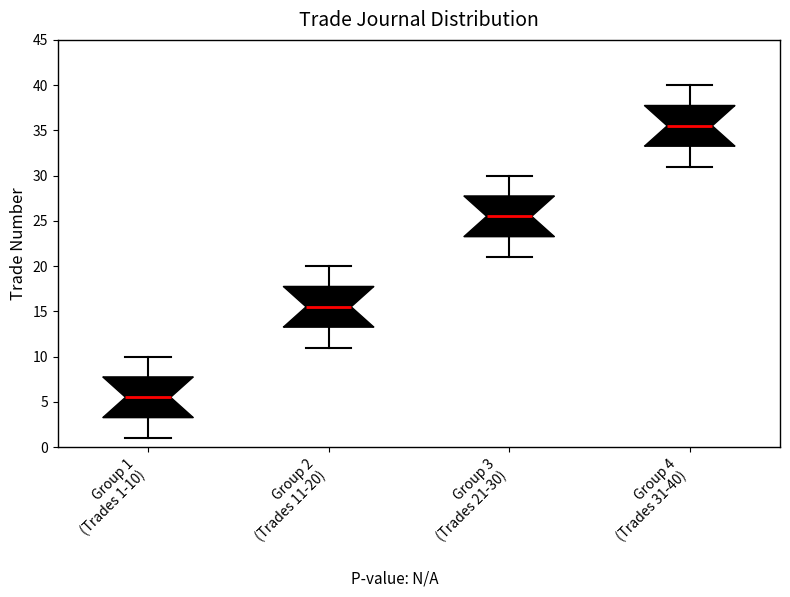

Where does the upper whisker of the box for Group 4 (Trades 31-40) end on the y-axis? The values are not printed on the chart, so give them approximately, as read against the axis.

40.0